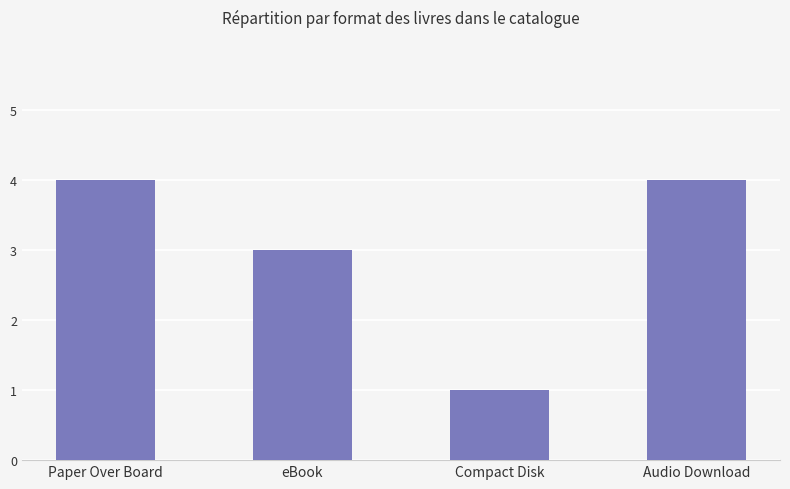

What is the label of the 2nd bar from the left?

eBook